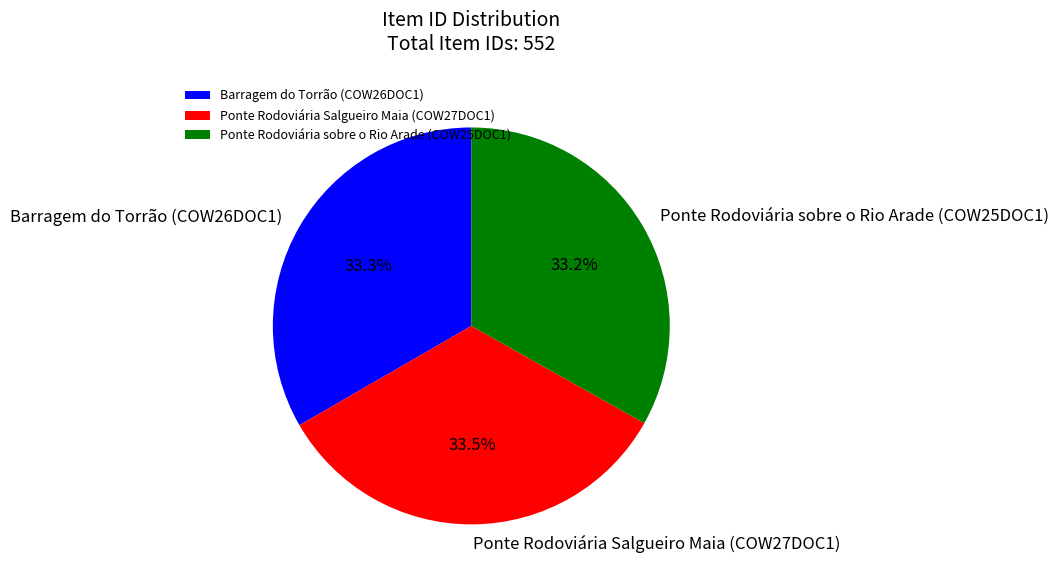

What portion of the pie excludes Ponte Rodoviária sobre o Rio Arade (COW25DOC1)?

66.8%